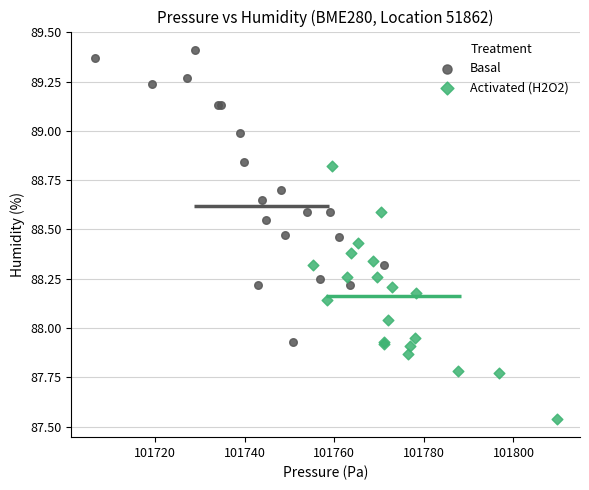

Which series has the largest Y range (max minus min)?

Basal